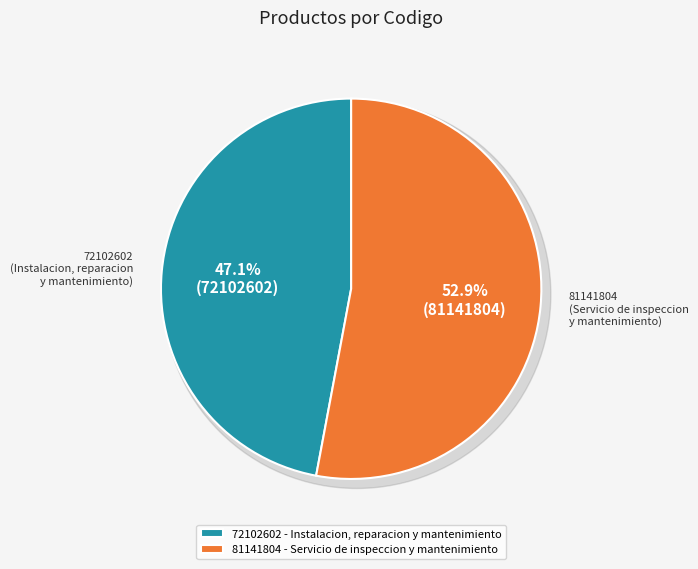

Is the sum of 41achhYcDK0%3D and tslxaa%2FRJpk%3D greater than half?

Yes